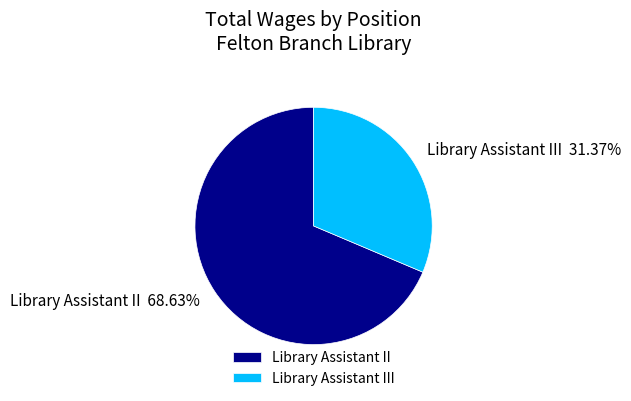

Which slice is the largest?

Library Assistant II